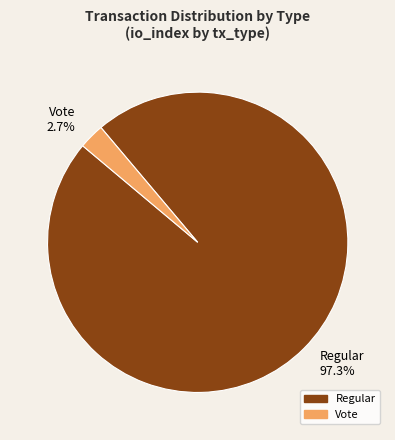

Is it true that Vote is 3% of the pie?

True